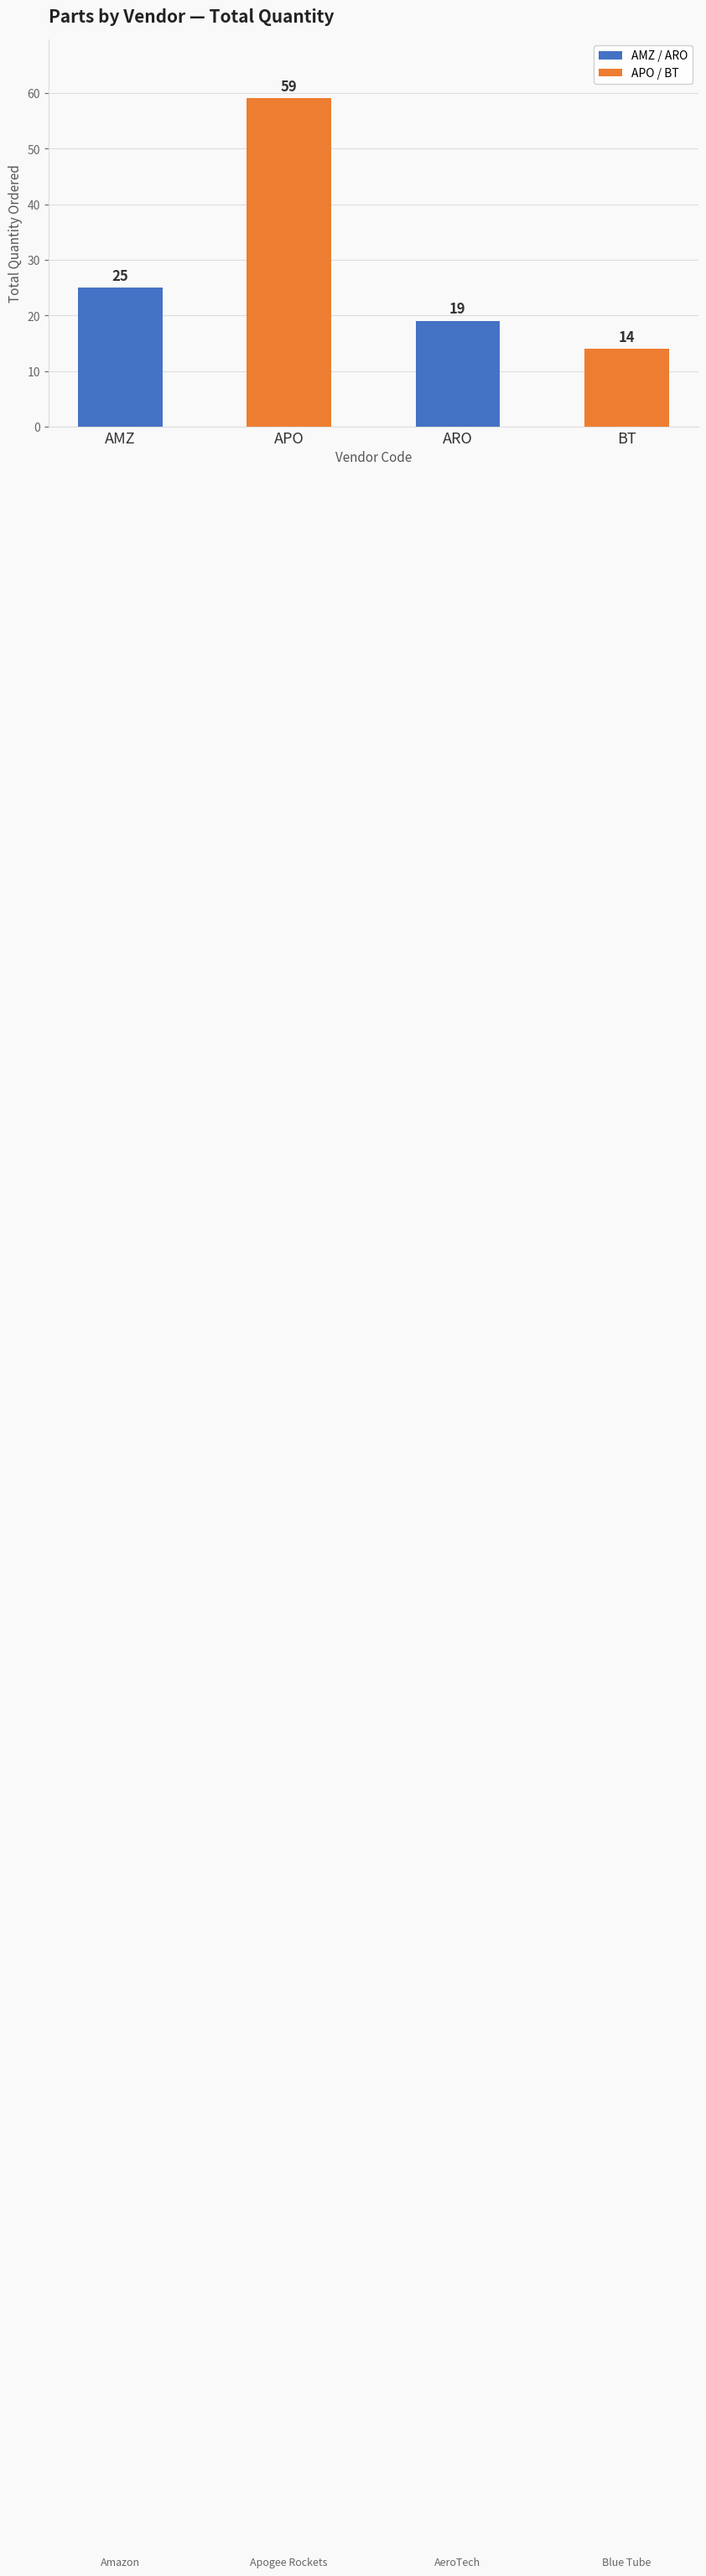

What is the change in value from AMZ to BT?

-11